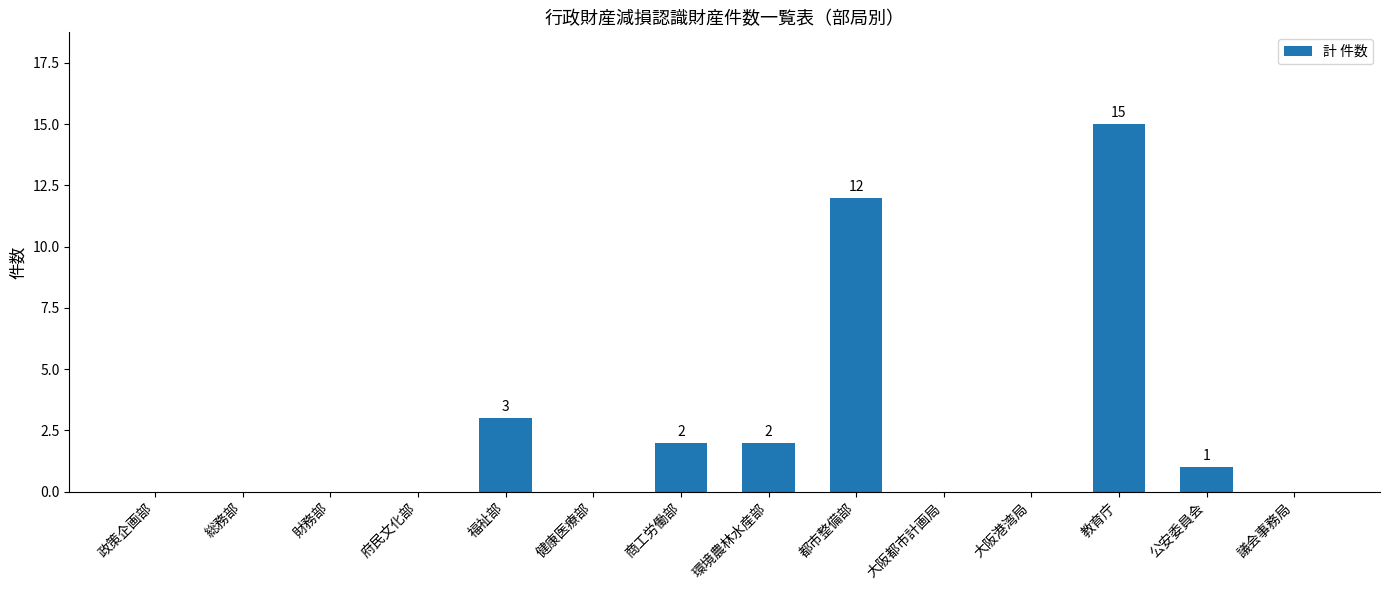

The chart shows a value of 0 at 総務部. True or false?

True